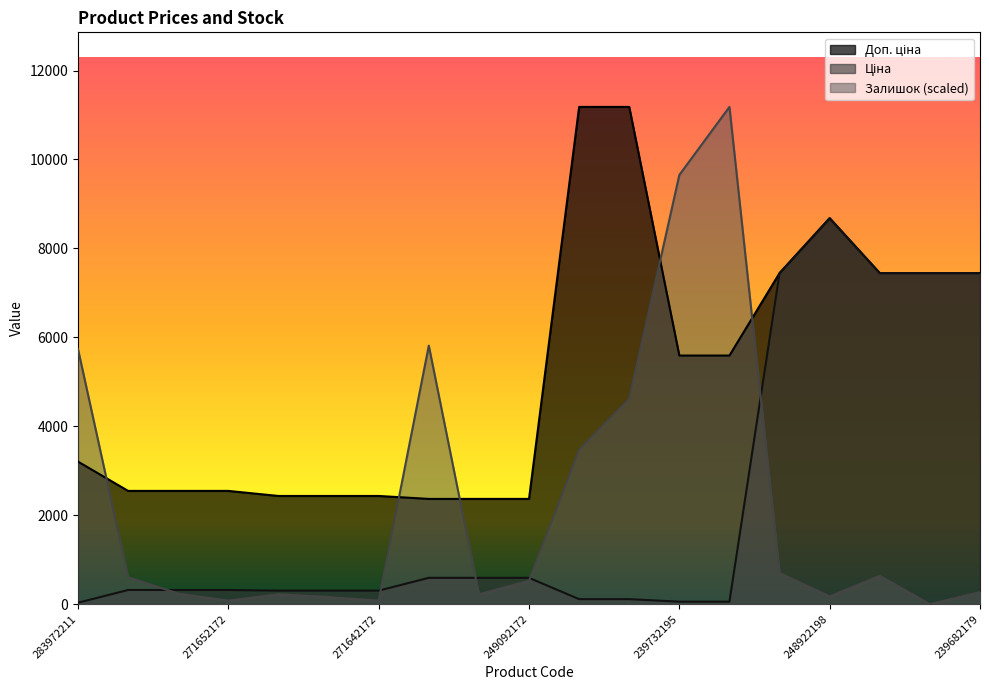

Which has a higher value, 271642173 or 271652174?

271652174